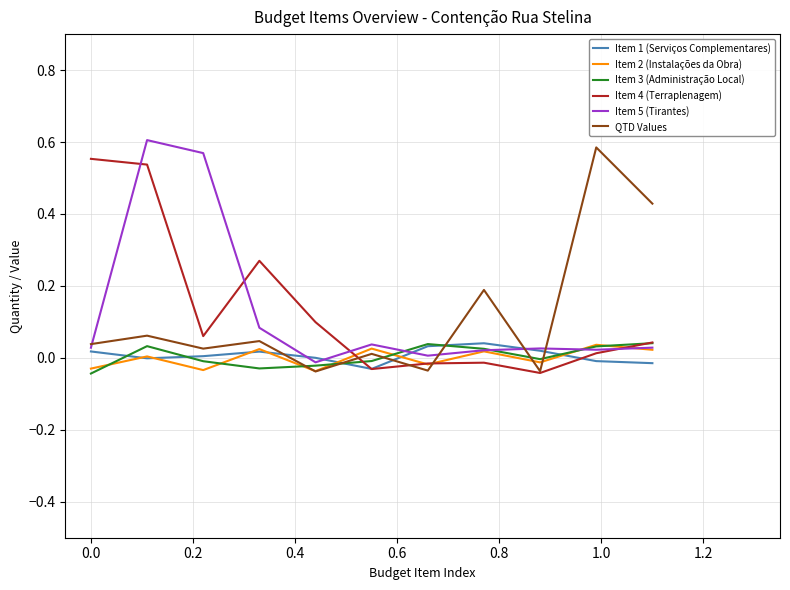

How many distinct data groups are displayed?

6